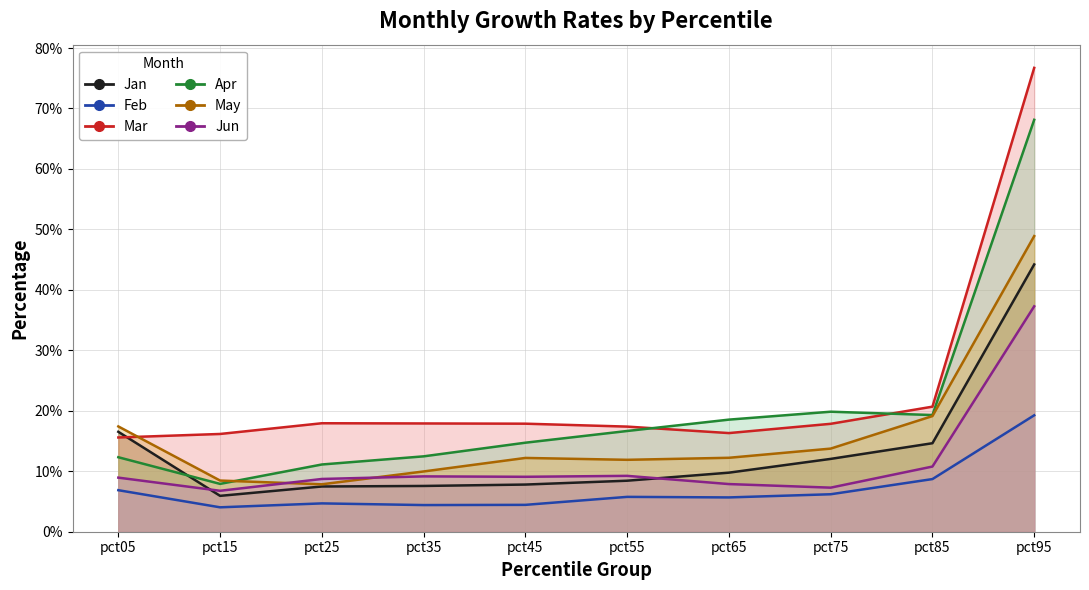

At which category is the sum across all series the highest?

pct95